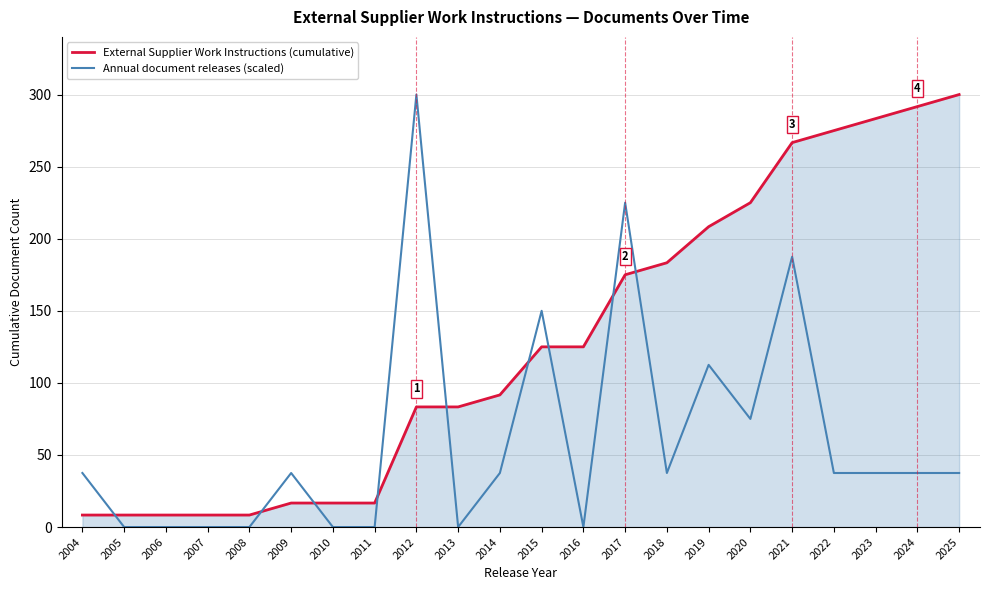

Rank the series by their average value, from lowest to highest.

Annual document releases (scaled), External Supplier Work Instructions (cumulative)